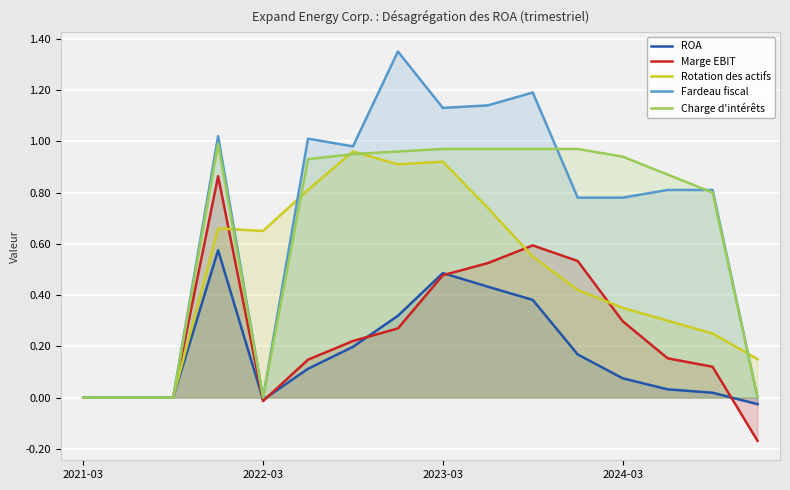

Reading right to left, what are all the values shown in this chart?

ROA: -0.0	0.0	0.0	0.1	0.2	0.4	0.4	0.5	0.3	0.2	0.1	-0.0	0.6	0.0	0.0	0.0
Marge EBIT: -0.2	0.1	0.2	0.3	0.5	0.6	0.5	0.5	0.3	0.2	0.1	-0.0	0.9	0.0	0.0	0.0
Rotation des actifs: 0.1	0.2	0.3	0.3	0.4	0.6	0.7	0.9	0.9	1.0	0.8	0.7	0.7	0.0	0.0	0.0
Fardeau fiscal: 0.0	0.8	0.8	0.8	0.8	1.2	1.1	1.1	1.4	1.0	1.0	0.0	1.0	0.0	0.0	0.0
Charge d'intérêts: 0.0	0.8	0.9	0.9	1.0	1.0	1.0	1.0	1.0	0.9	0.9	0.0	1.0	0.0	0.0	0.0